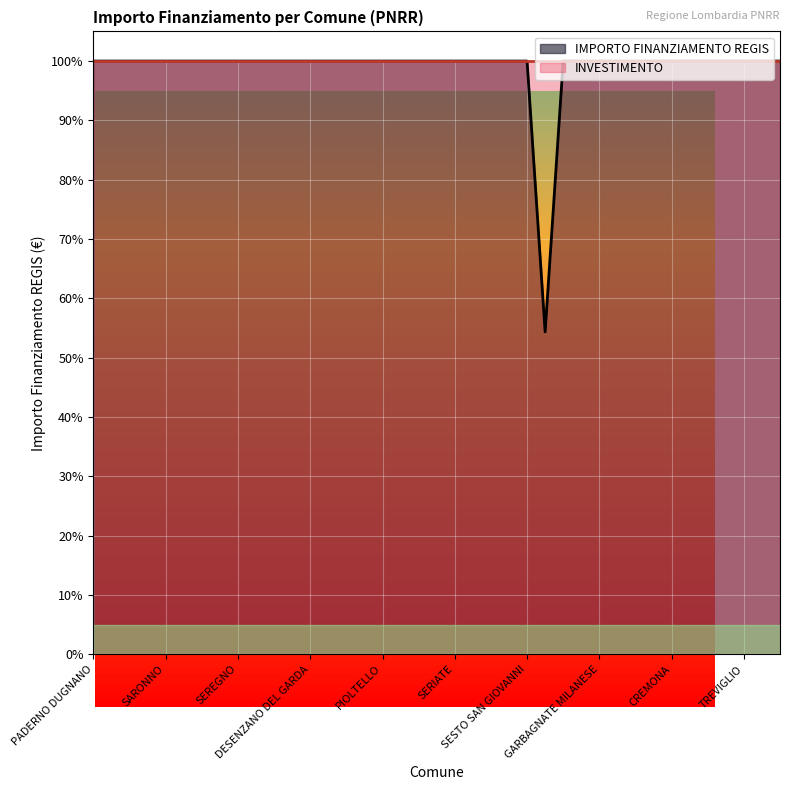

What is the smallest value displayed?

0.5